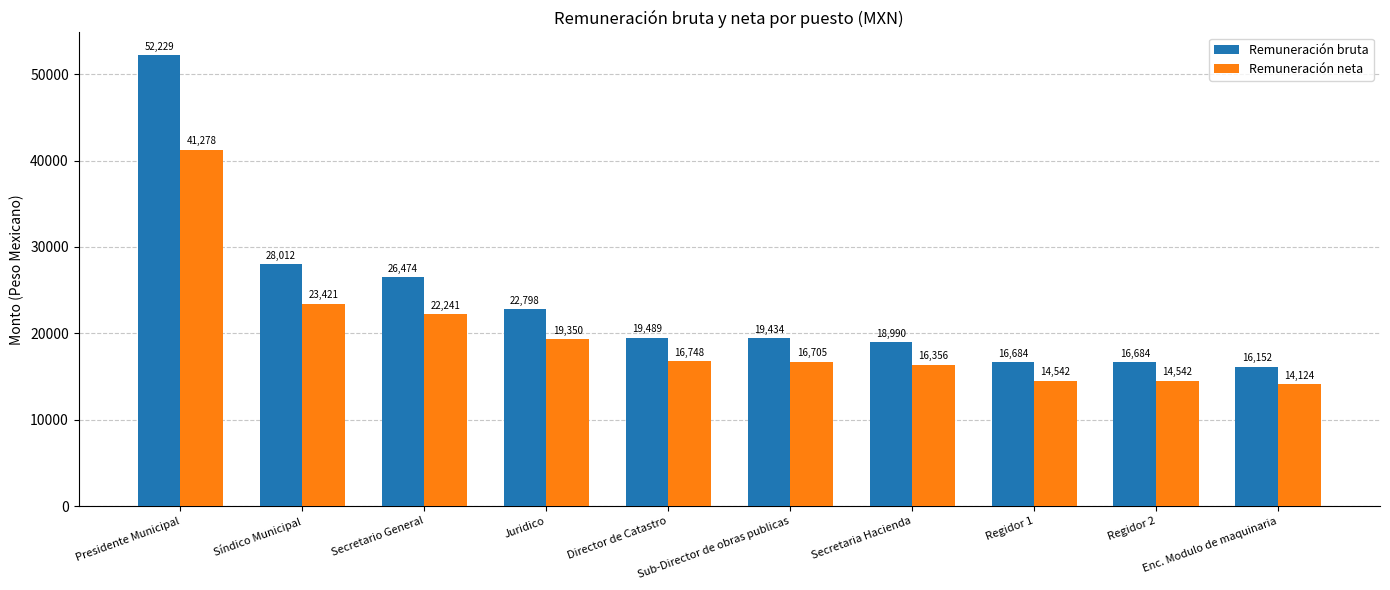

What is the sum of all Remuneración neta values?

199308.7